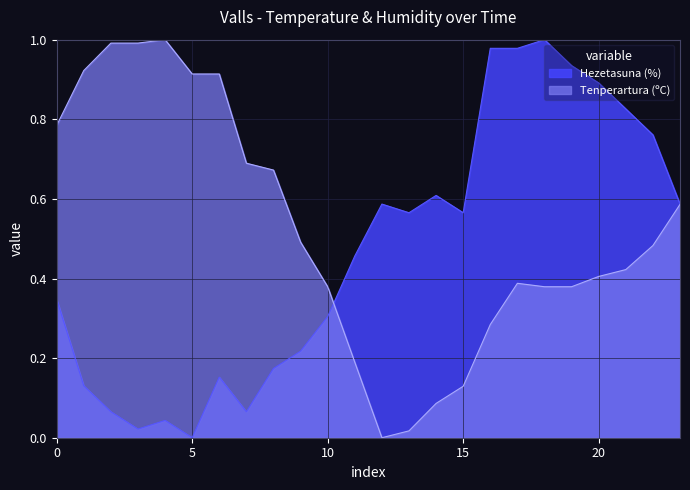

Reading right to left, transcribe all the data shown in this chart.

Tenperartura (ºC): 0.6	0.5	0.4	0.4	0.4	0.4	0.4	0.3	0.1	0.1	0.0	0.0	0.2	0.4	0.5	0.7	0.7	0.9	0.9	1.0	1.0	1.0	0.9	0.8
Hezetasuna (%): 0.6	0.8	0.8	0.9	0.9	1.0	1.0	1.0	0.6	0.6	0.6	0.6	0.5	0.3	0.2	0.2	0.1	0.2	0.0	0.0	0.0	0.1	0.1	0.3